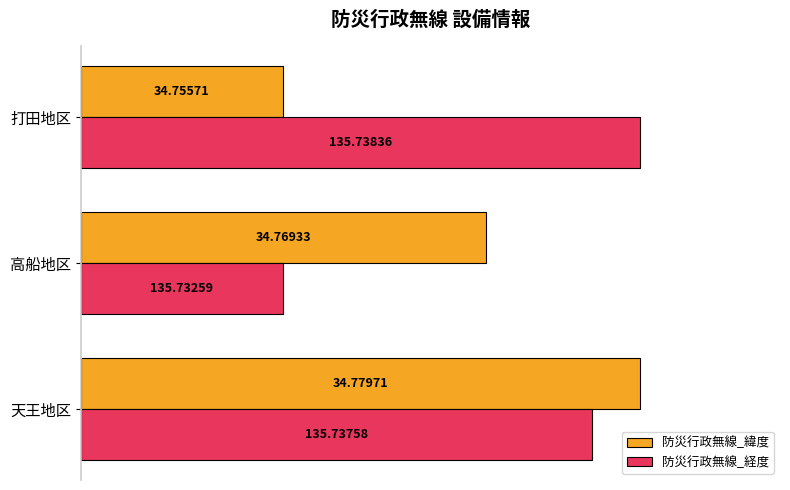

What are all the series names shown in the legend?

防災行政無線_緯度, 防災行政無線_経度